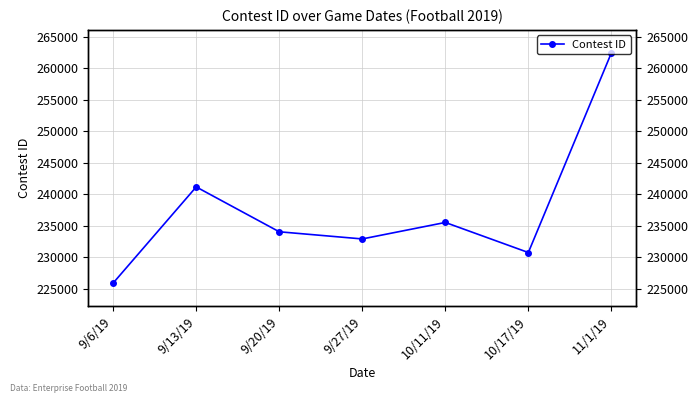

Reading right to left, extract all data points from this chart.

11/1/19=262445	10/17/19=230724	10/11/19=235502	9/27/19=232882	9/20/19=234020	9/13/19=241147	9/6/19=225878